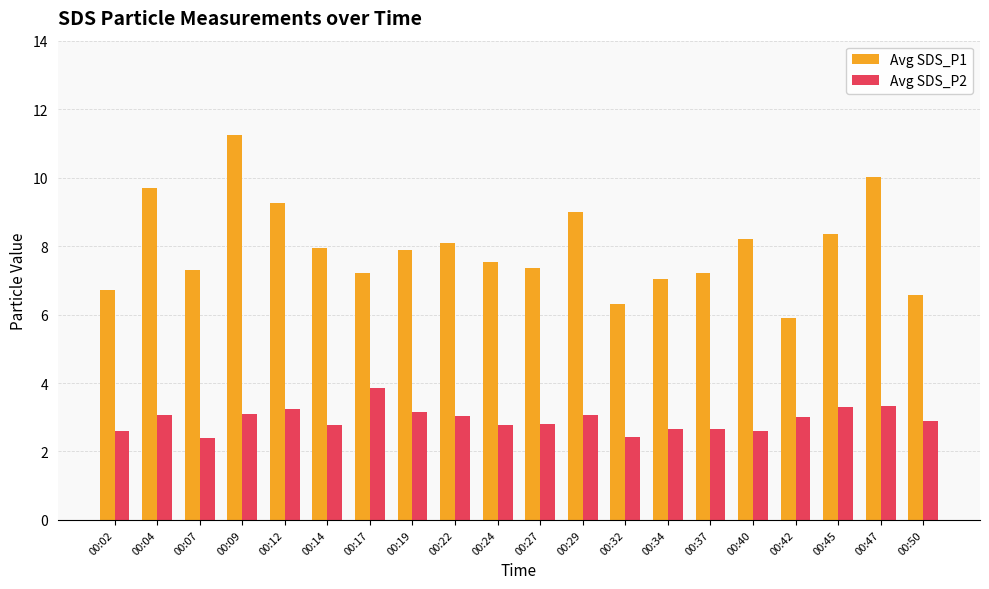

Between 00:04 and 00:40, which series saw the biggest shift?

Avg SDS_P1